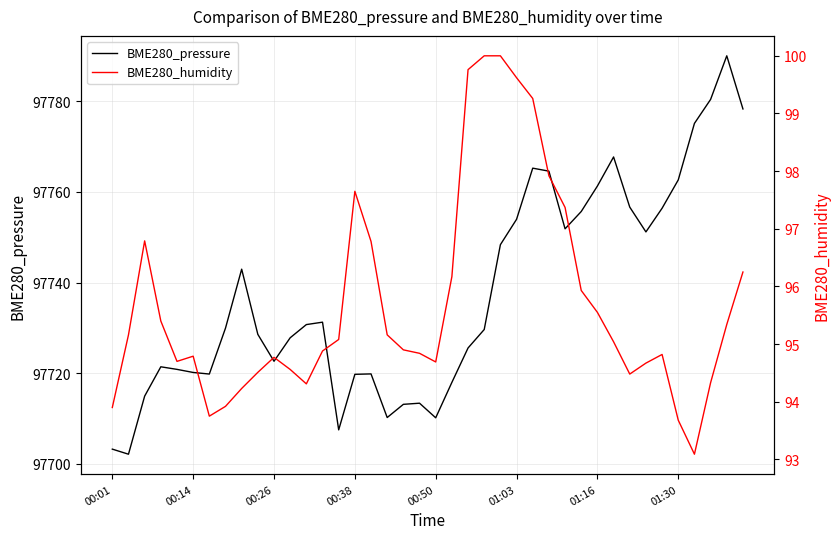

True or false: BME280_pressure and BME280_humidity cross at least once.

False